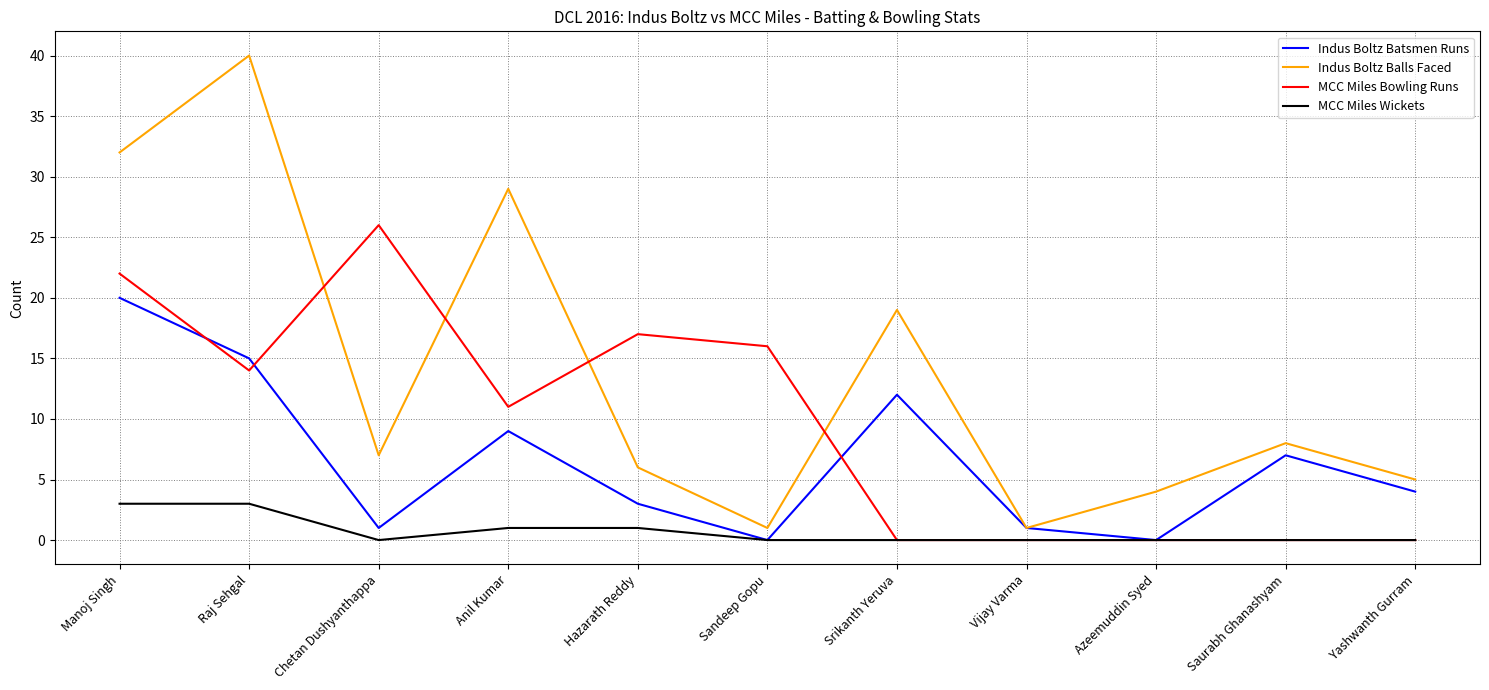

How many distinct data groups are displayed?

4